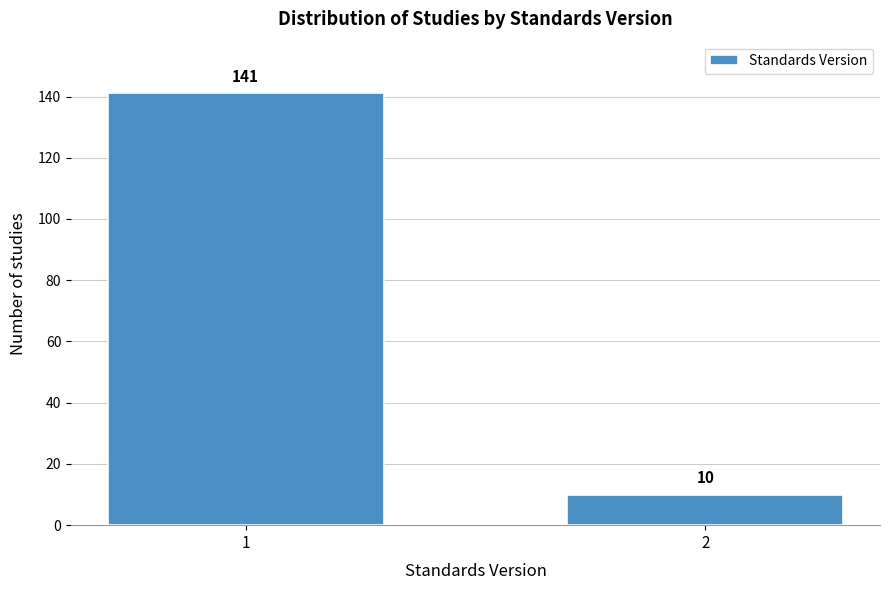

Reading left to right, extract all data points from this chart.

141	10